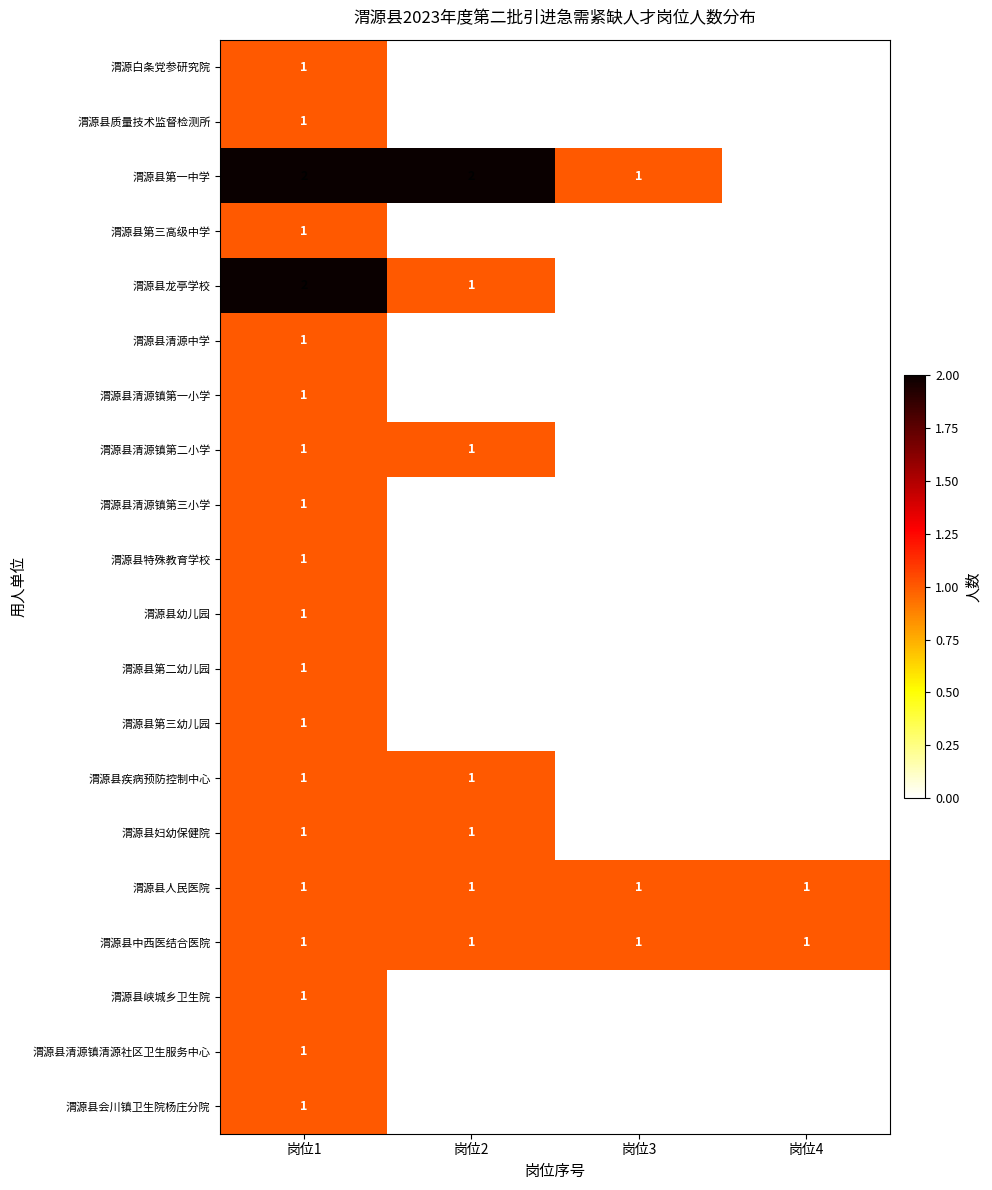

True or false: 渭源县疾病预防控制中心 has a value of 1 at 岗位2.

True